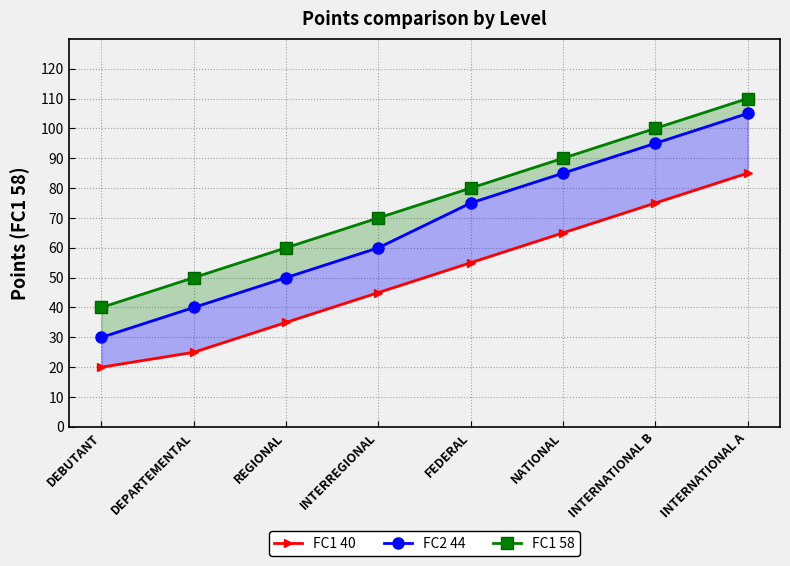

At which label does FC1 40 first exceed 55?

NATIONAL